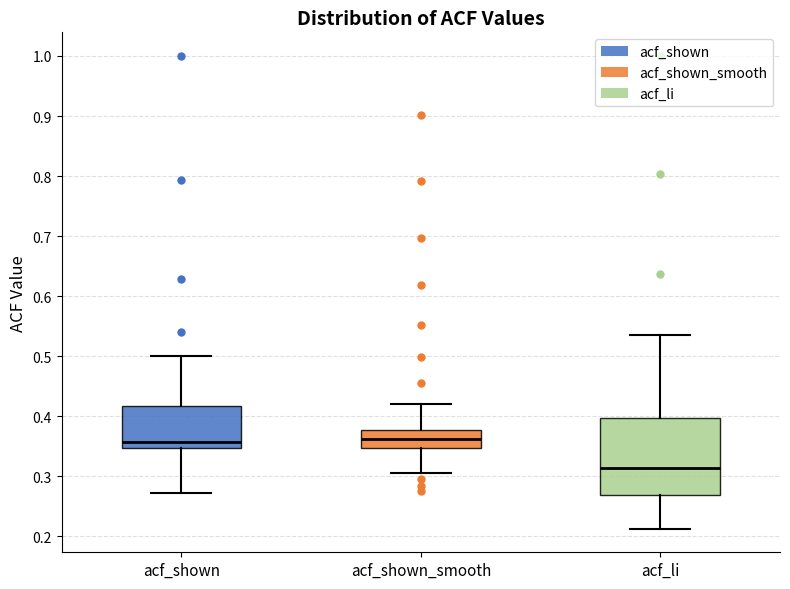

Reading left to right, transcribe this box plot: for each box, give where its median line is, the range the box spans, and where its two whiskers end, as read against the y-axis. The values are not printed on the chart, so give them approximately, as read against the axis.

acf_shown: median 0.36, box 0.35 to 0.42, whiskers 0.27 to 0.50
acf_shown_smooth: median 0.36, box 0.35 to 0.38, whiskers 0.31 to 0.42
acf_li: median 0.31, box 0.27 to 0.40, whiskers 0.21 to 0.54